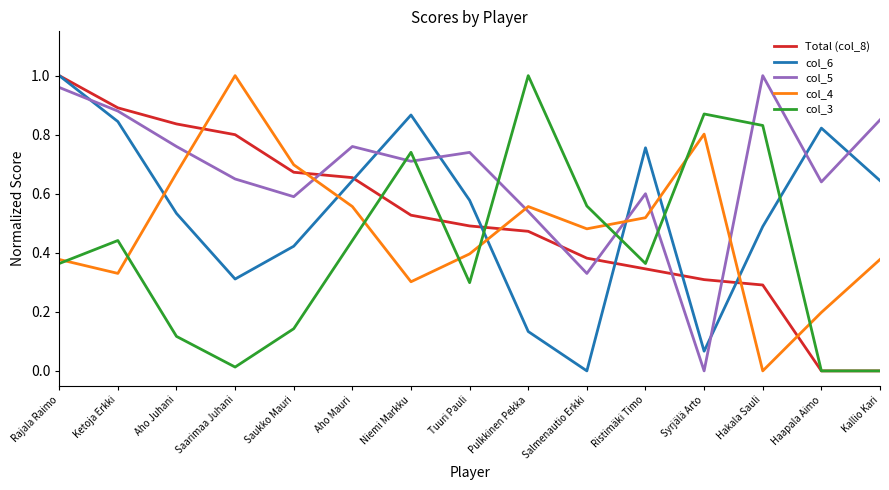

Where is the first local minimum for col_4?

Ketoja Erkki